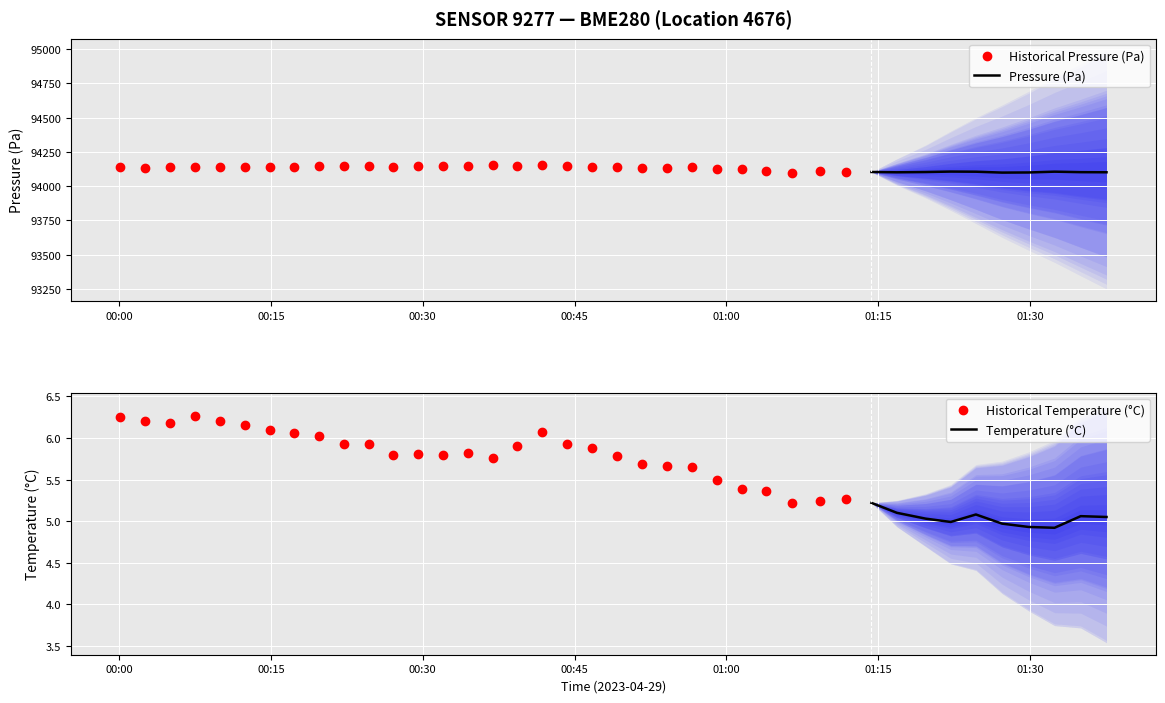

What is the total value across all series at 11?

94146.2